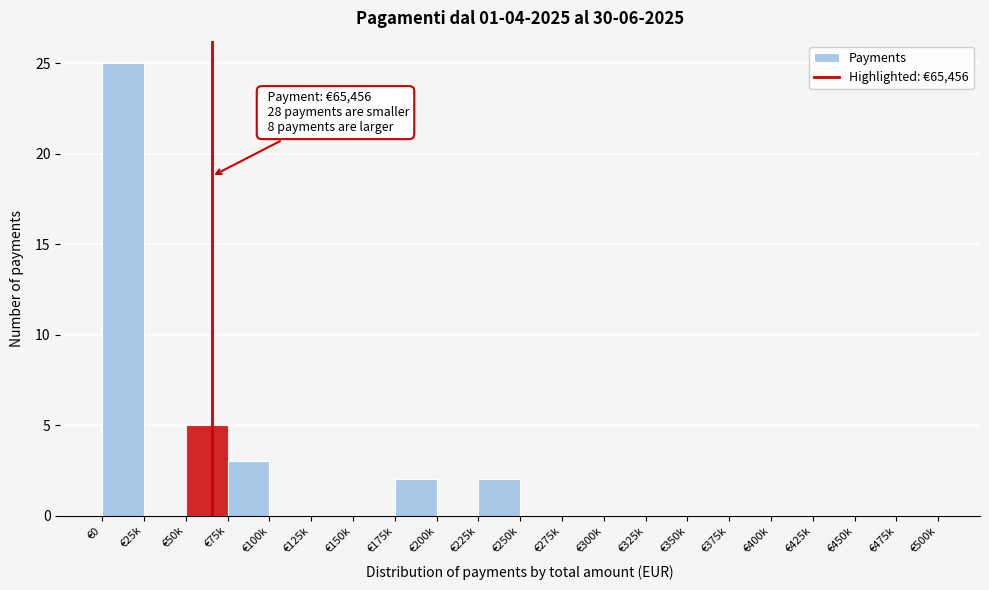

Reading left to right, extract all data points from this chart.

€0=25	€25k=0	€50k=5	€75k=3	€100k=0	€125k=0	€150k=0	€175k=2	€200k=0	€225k=2	€250k=0	€275k=0	€300k=0	€325k=0	€350k=0	€375k=0	€400k=0	€425k=0	€450k=0	€475k=0